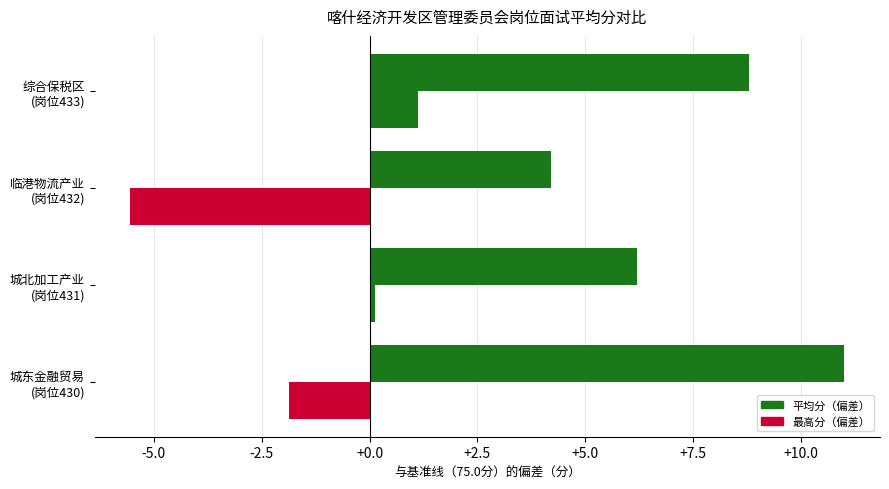

How many data points in 最高分（偏差） are above 8?

2